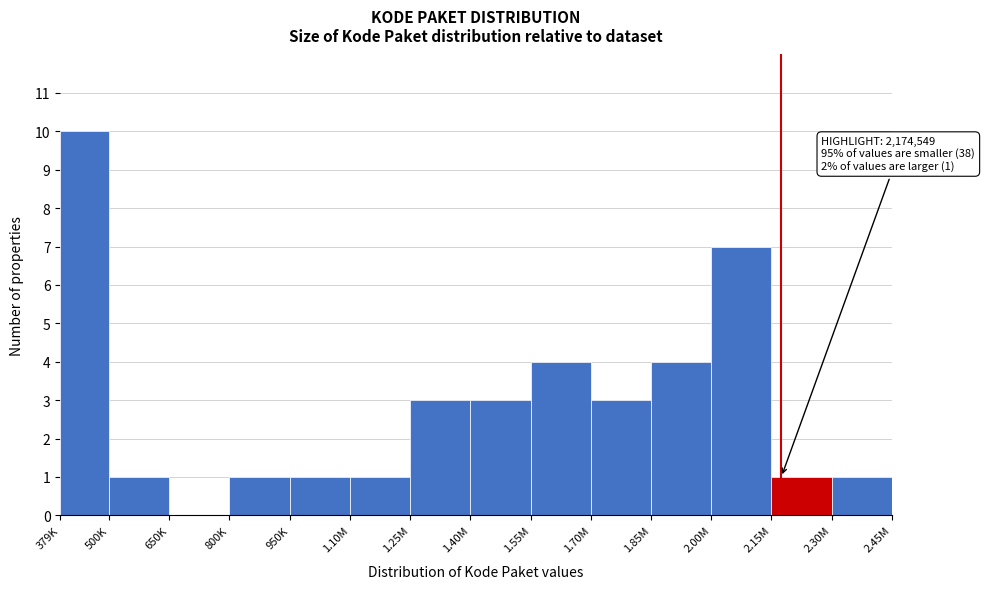

Reading left to right, extract all data points from this chart.

379K=10	500K=1	650K=0	800K=1	950K=1	1.10M=1	1.25M=3	1.40M=3	1.55M=4	1.70M=3	1.85M=4	2.00M=7	2.15M=1	2.30M=1